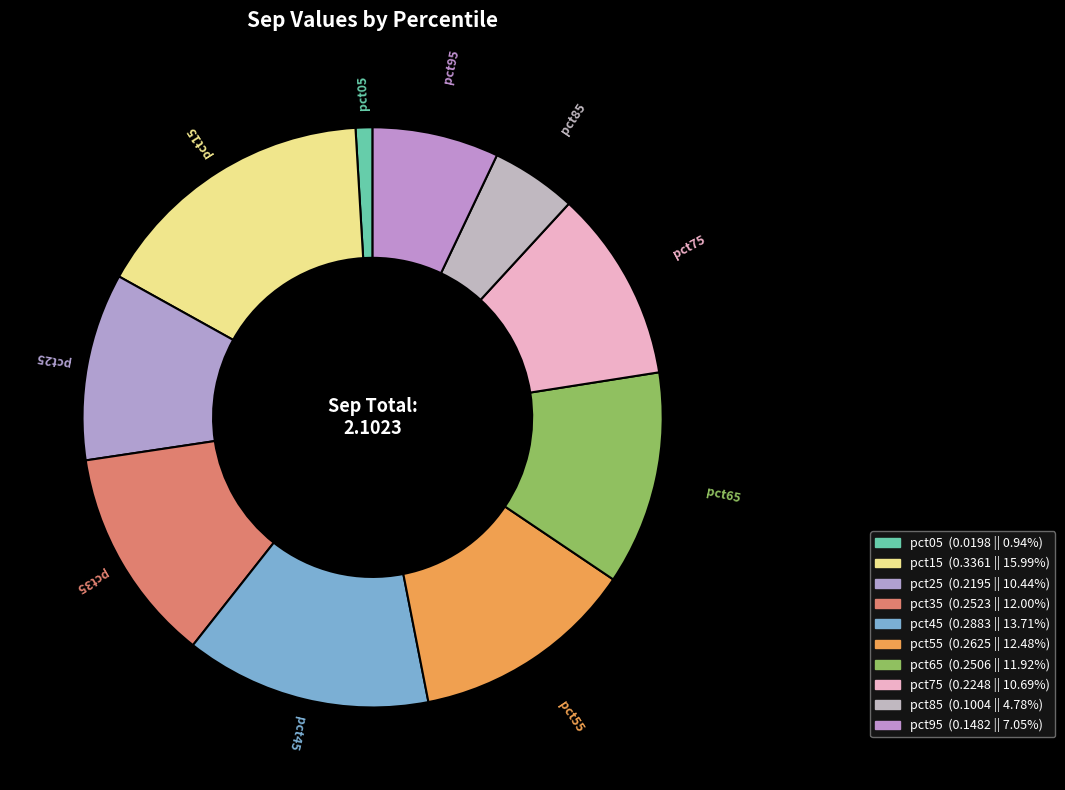

To the nearest percent, what portion does pct35 represent?

12%